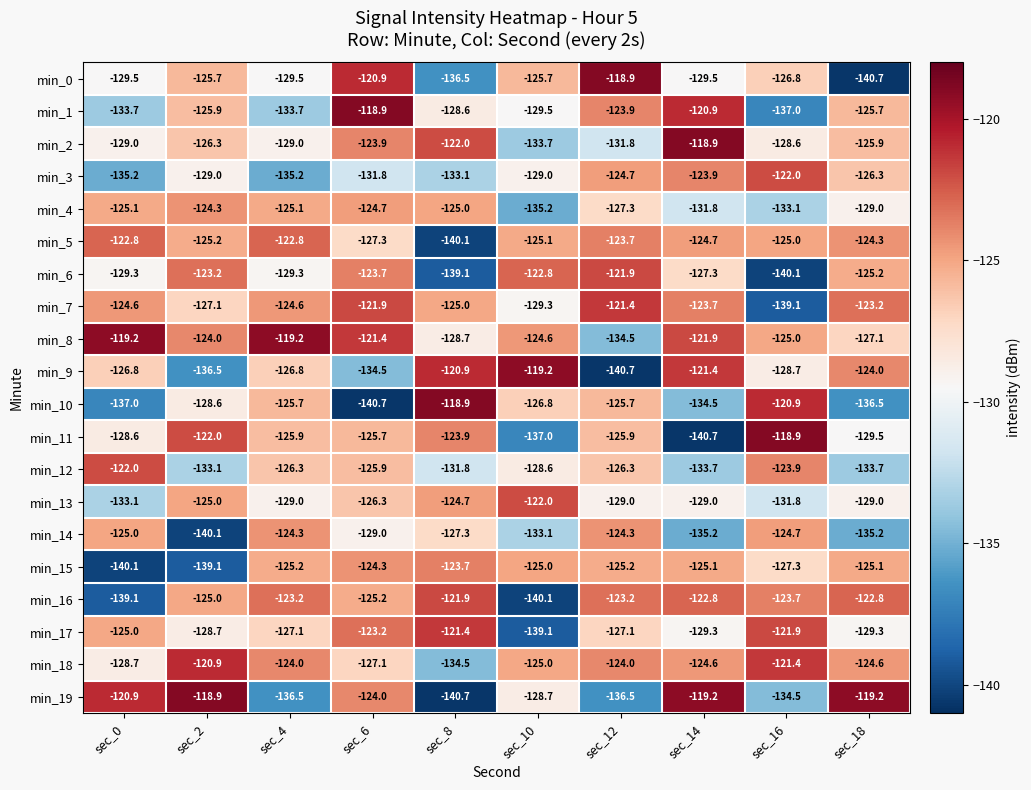

What is the total value across all series at sec_2?

-2548.6